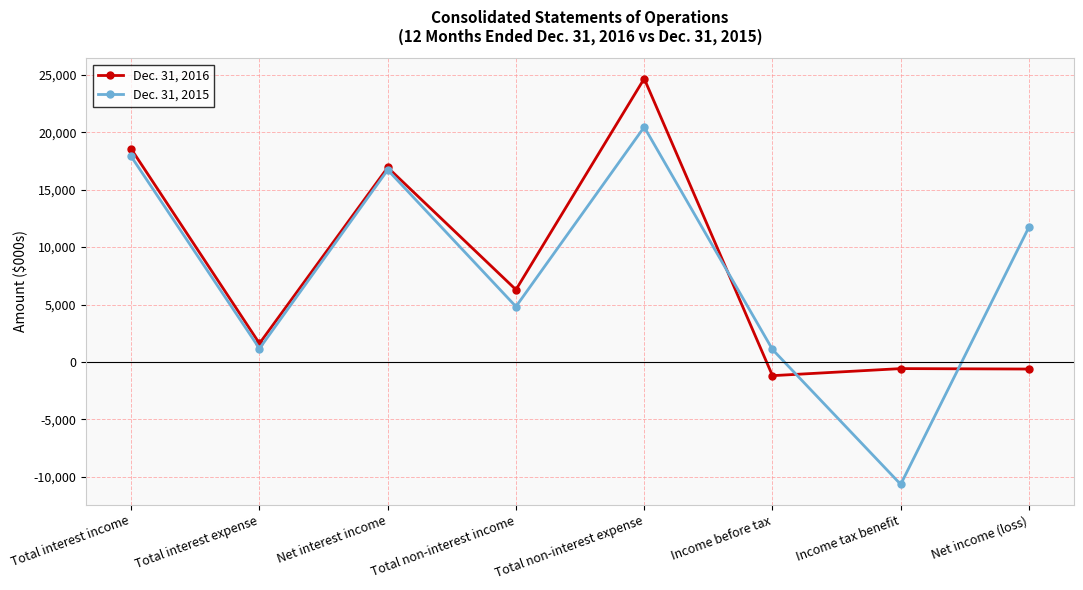

What is the approximate value of Dec. 31, 2015 at Total non-interest income?

4822